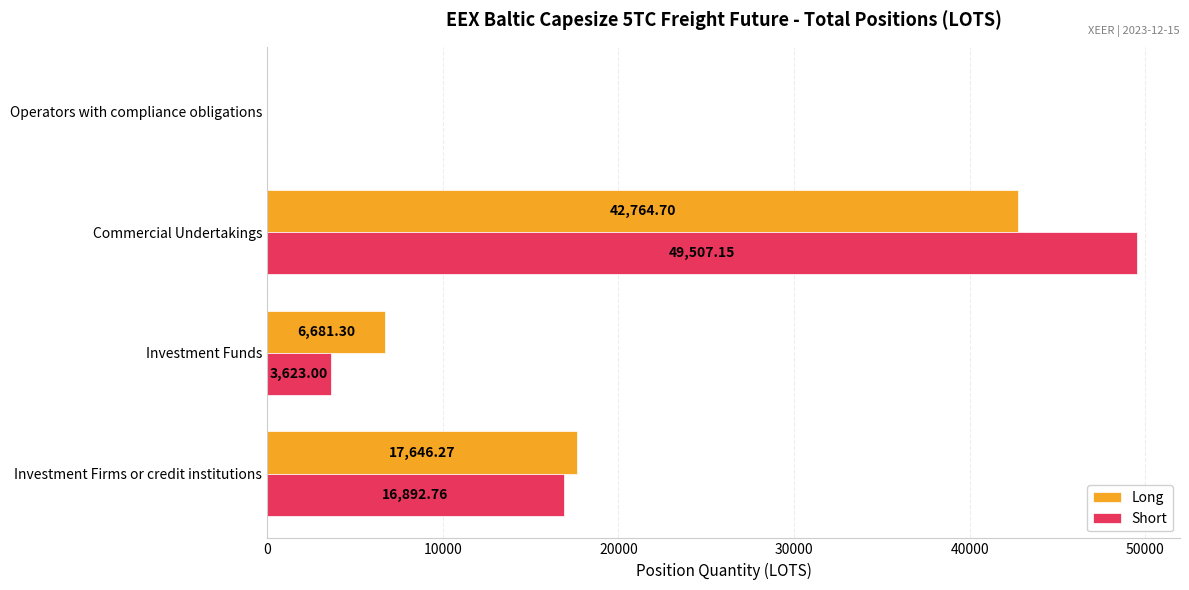

Where is Short nearest to the value 24753?

Investment Firms or credit institutions